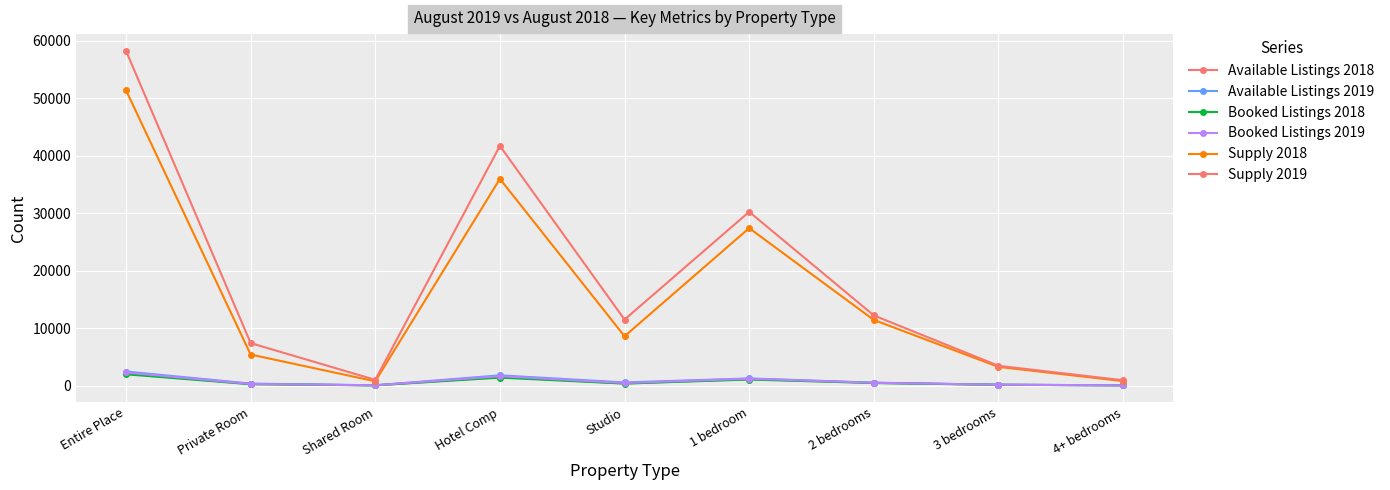

What is the sum of all Available Listings 2018 values?

5974